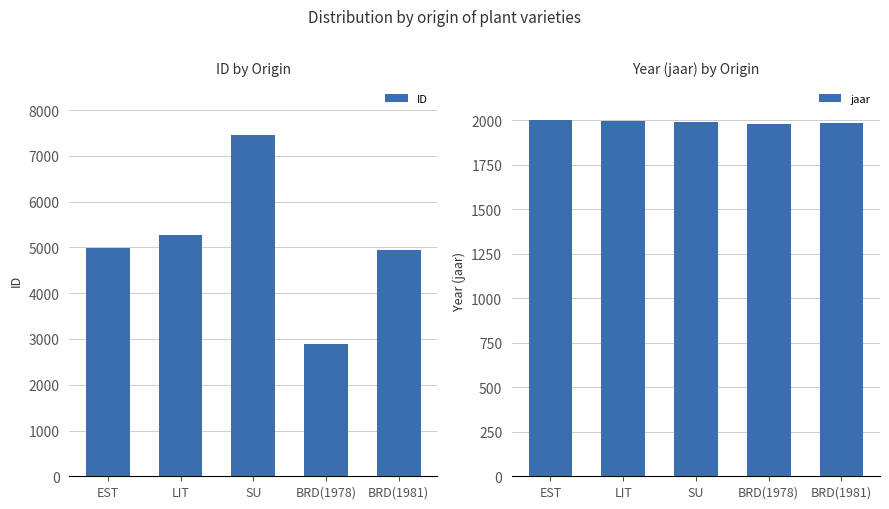

How many values in the ID series are below 4985?

2